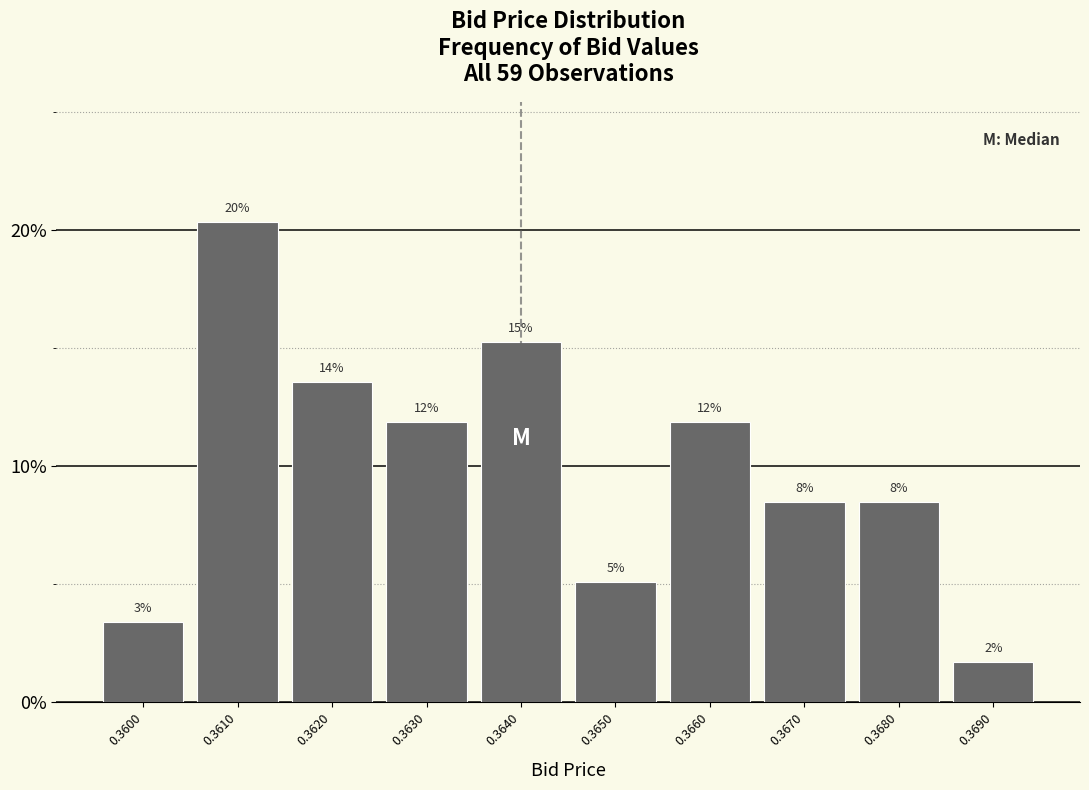

How many bars are there in total?

10